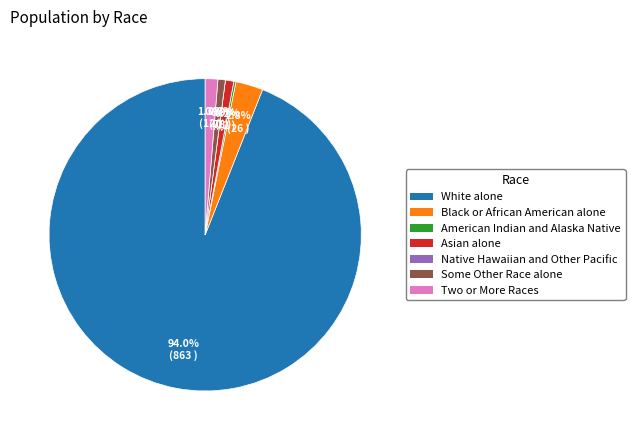

Is there any slice that represents more than half of the pie?

Yes